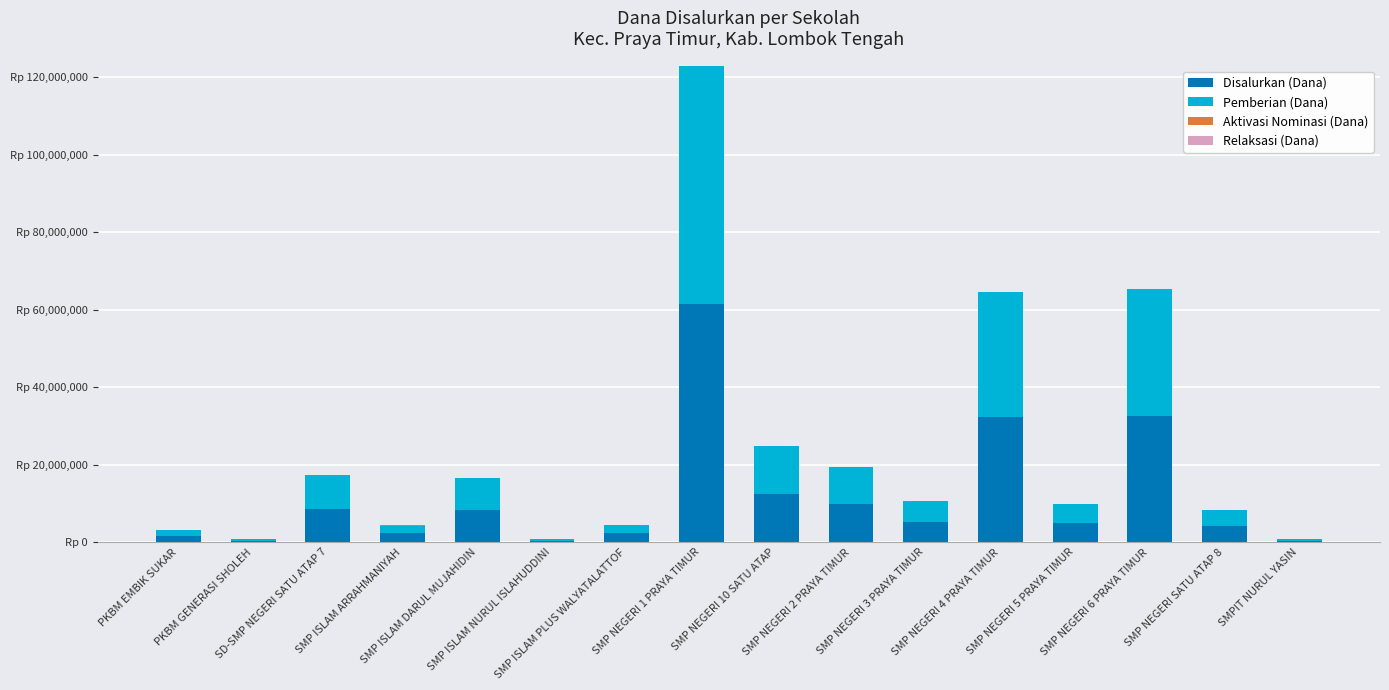

Are the bars horizontal?

No